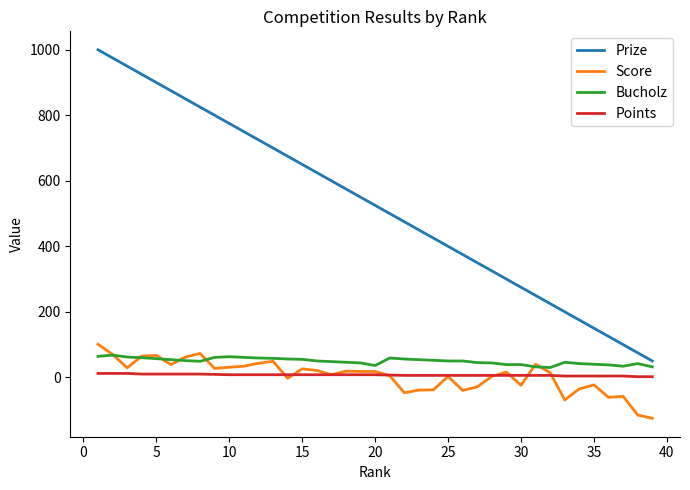

True or false: Bucholz and Prize intersect in this chart.

False